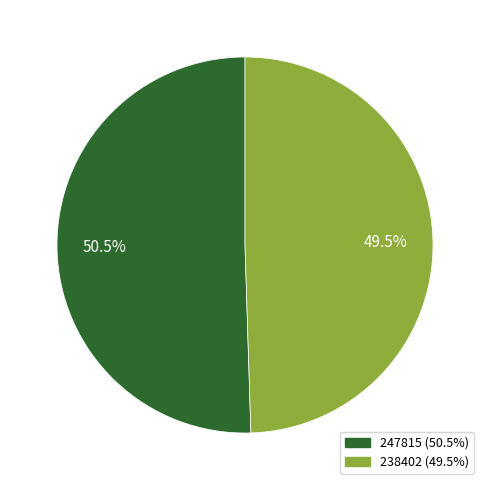

To the nearest percent, what is the average slice percentage?

50%